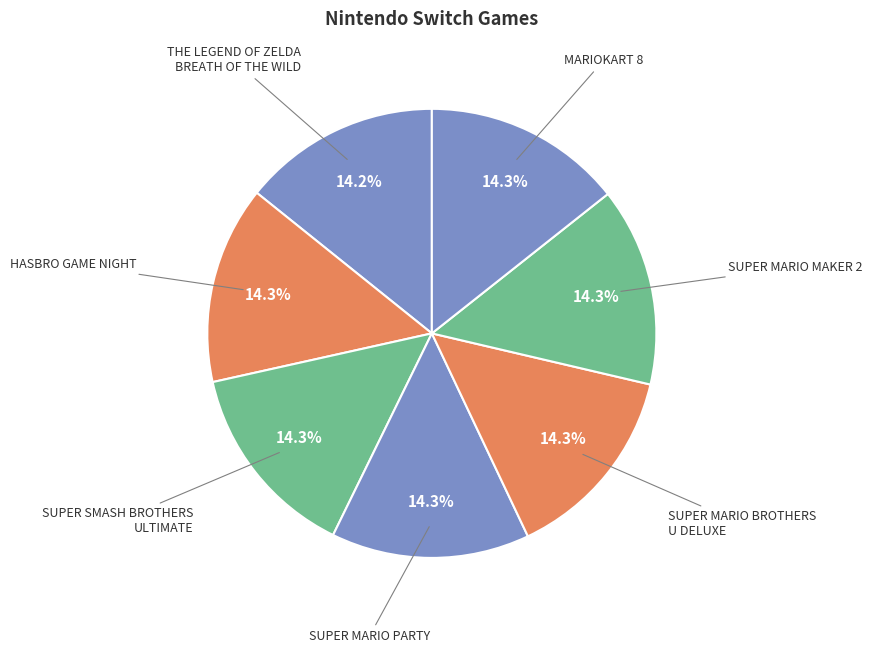

What percentage is NOT represented by THE LEGEND OF ZELDA BREATH OF THE WILD?

85.8%